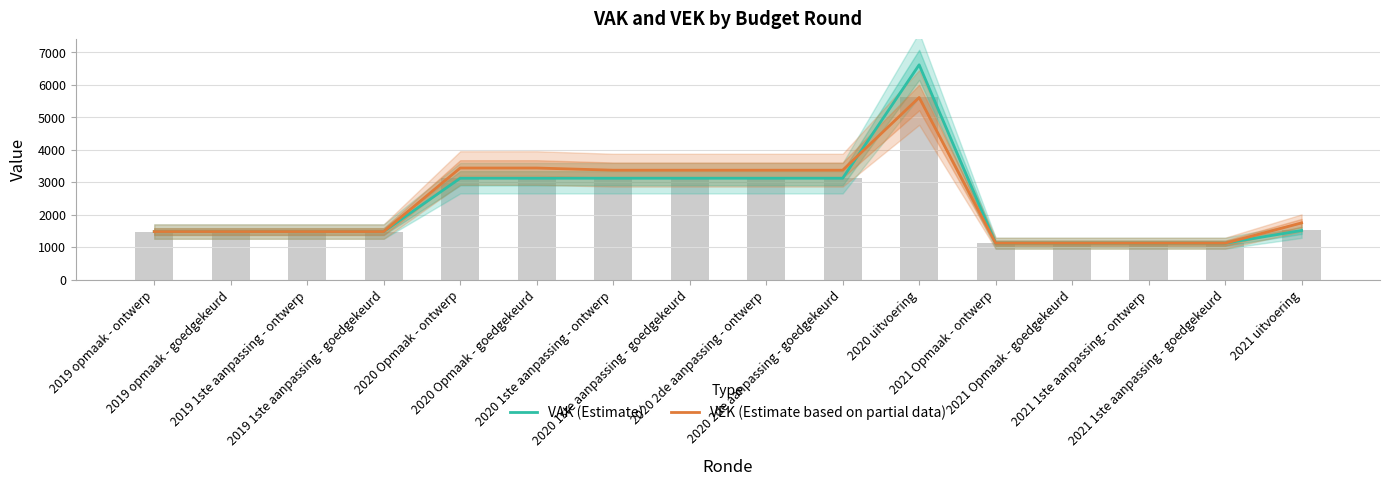

What is the label of the 5th bar from the left?

2020 Opmaak - ontwerp